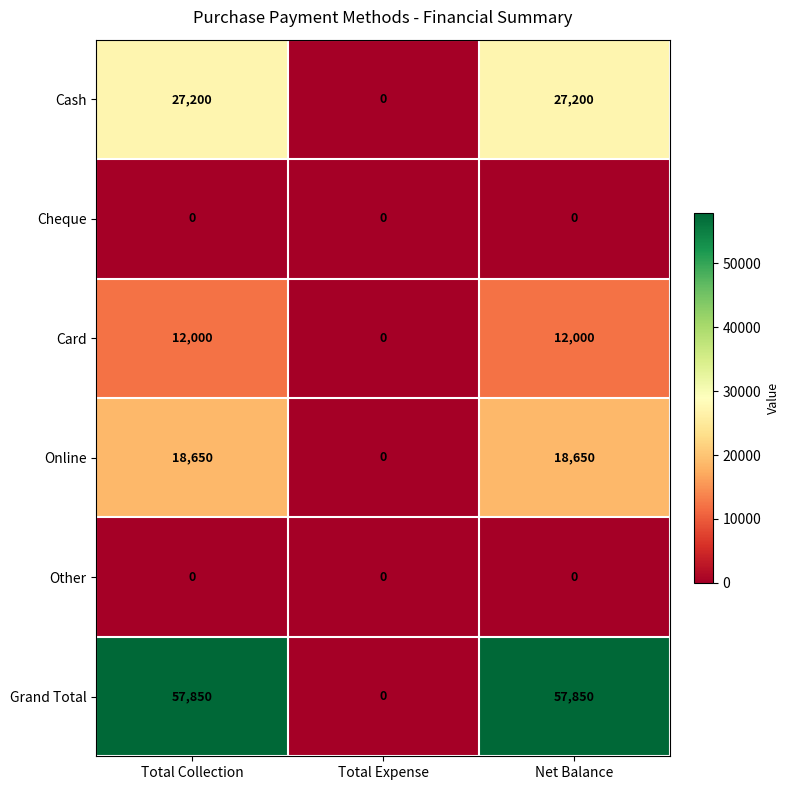

What is the greatest value displayed?

57850